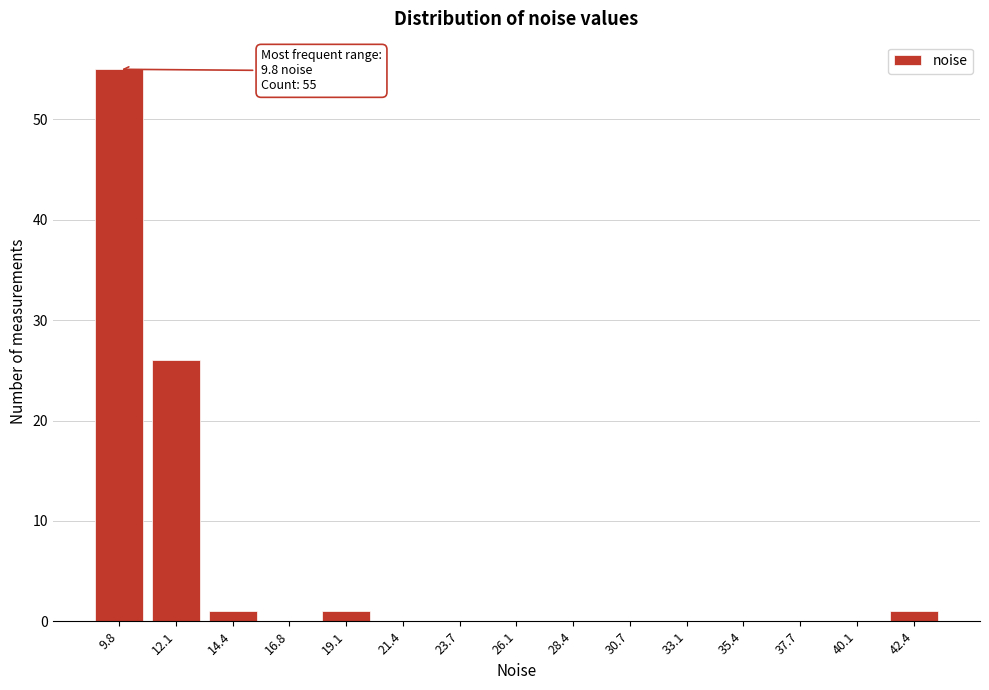

Reading right to left, extract all data points from this chart.

42.4=1	40.1=0	37.7=0	35.4=0	33.1=0	30.7=0	28.4=0	26.1=0	23.7=0	21.4=0	19.1=1	16.8=0	14.4=1	12.1=26	9.8=55